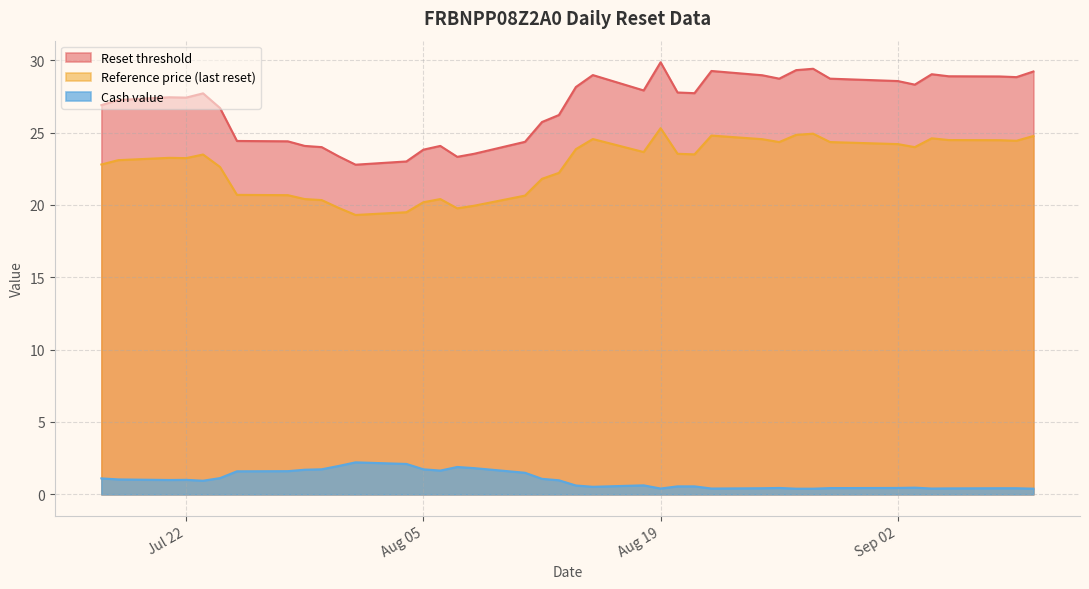

What is the sum of all Reference price (last reset) values?

887.5